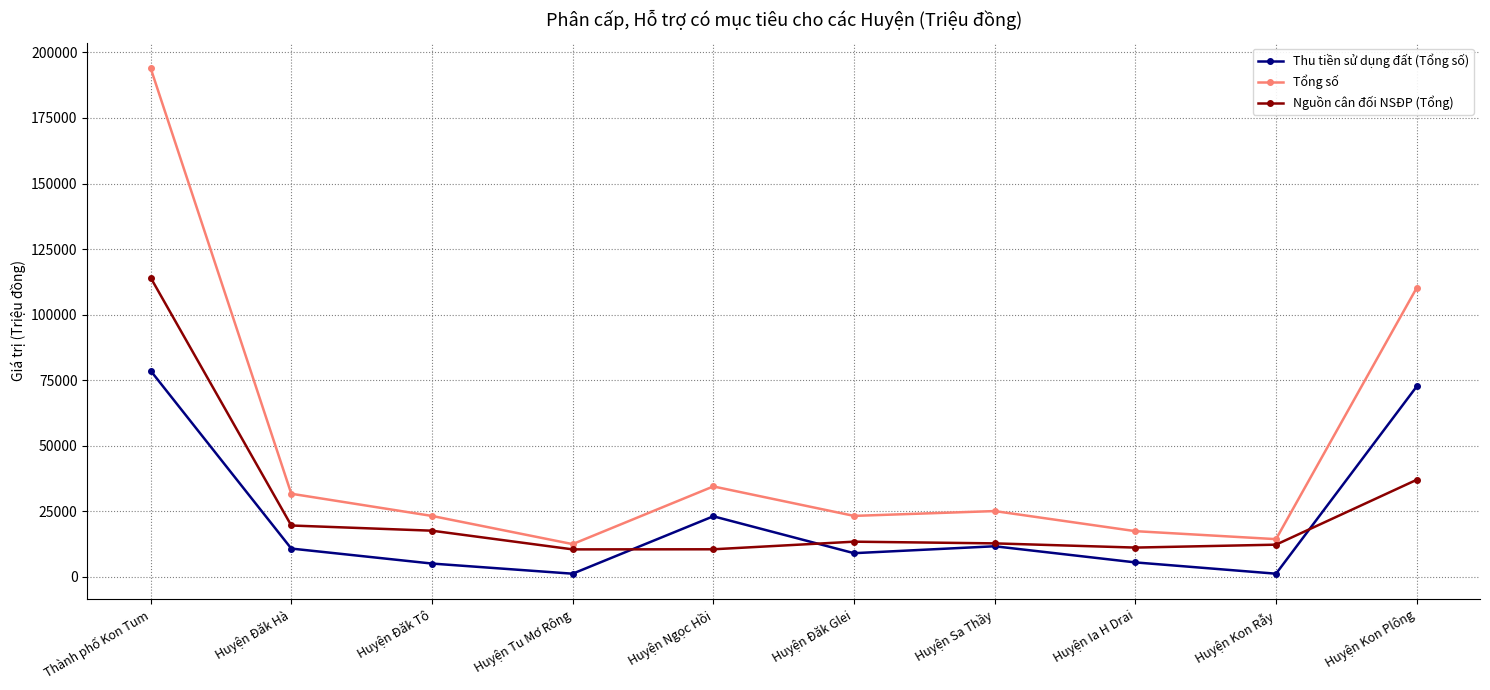

At Huyện Đăk Glei, list the series in order from largest to smallest.

Tổng số, Nguồn cân đối NSĐP (Tổng), Thu tiền sử dụng đất (Tổng số)